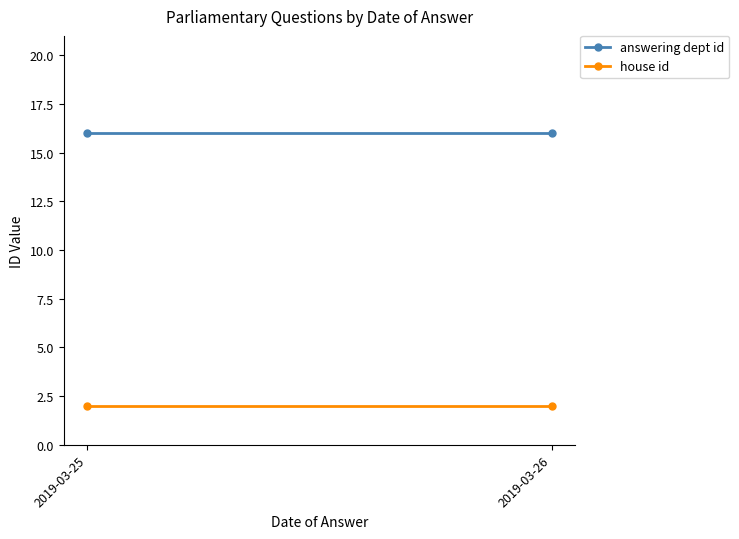

Reading left to right, what are all the values shown in this chart?

answering dept id: 16	16
house id: 2	2